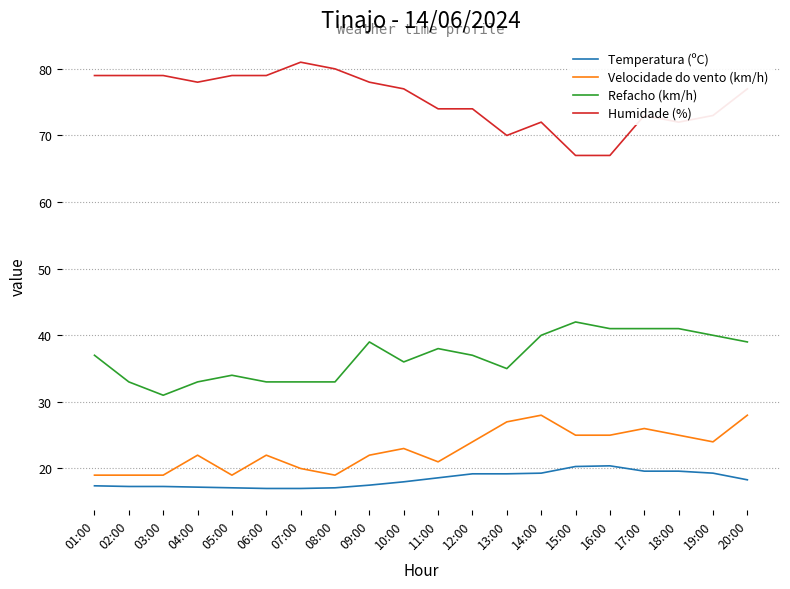

The value of Temperatura (ºC) at 20:00 is 26.9. True or false?

False